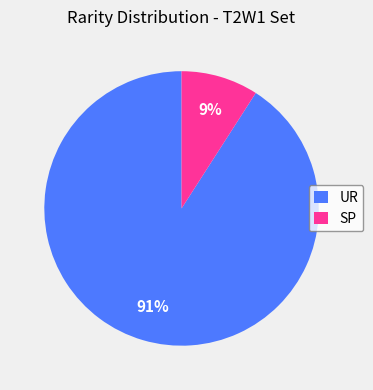

How many segments does this pie chart have?

2